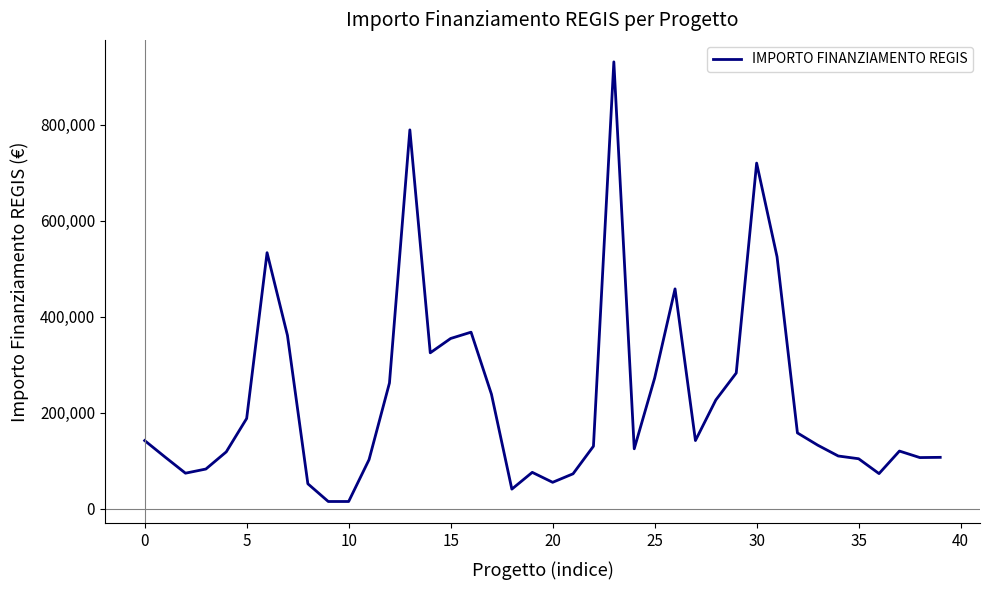

What is the sum of all values?

9107928.8